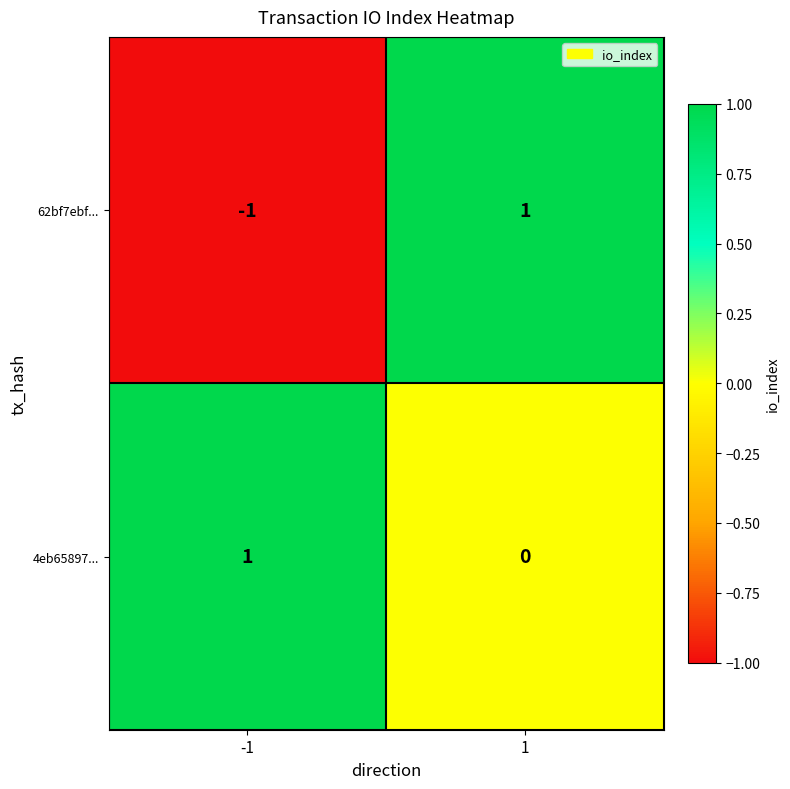

Rank the categories by 62bf7ebf... value from highest to lowest.

1, -1